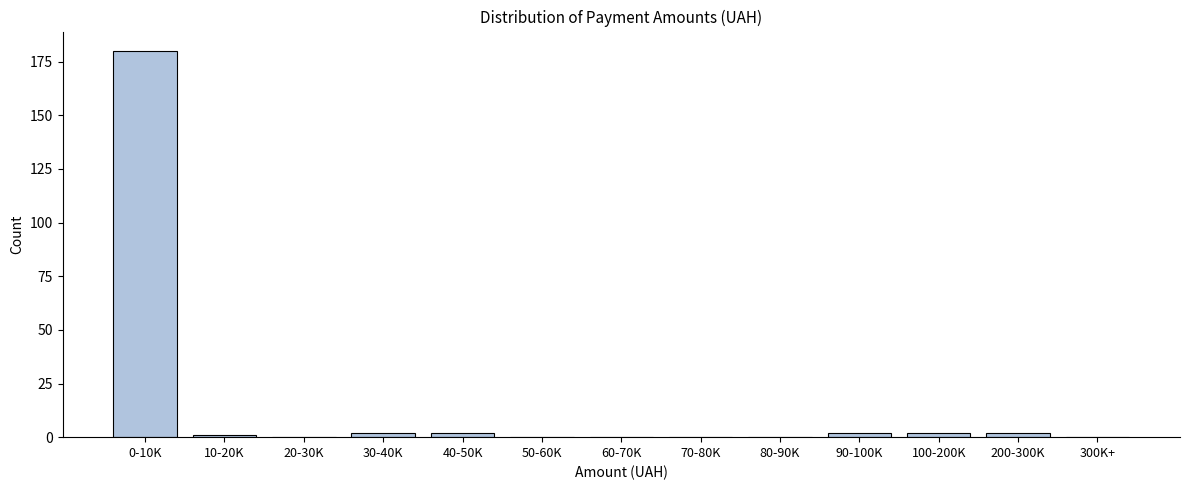

Reading right to left, extract all data points from this chart.

300K+=0	200-300K=2	100-200K=2	90-100K=2	80-90K=0	70-80K=0	60-70K=0	50-60K=0	40-50K=2	30-40K=2	20-30K=0	10-20K=1	0-10K=180